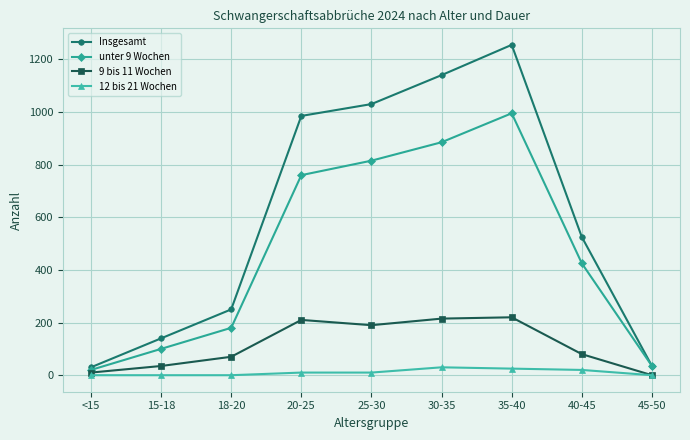

True or false: unter 9 Wochen has a value of 425 at 40-45.

True